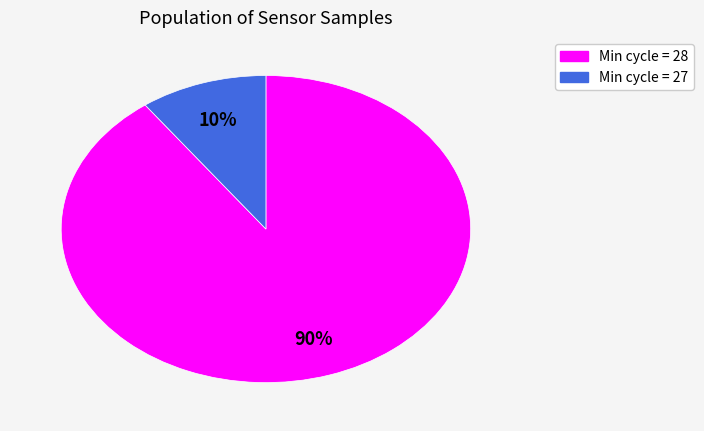

Is there any slice that represents more than half of the pie?

Yes